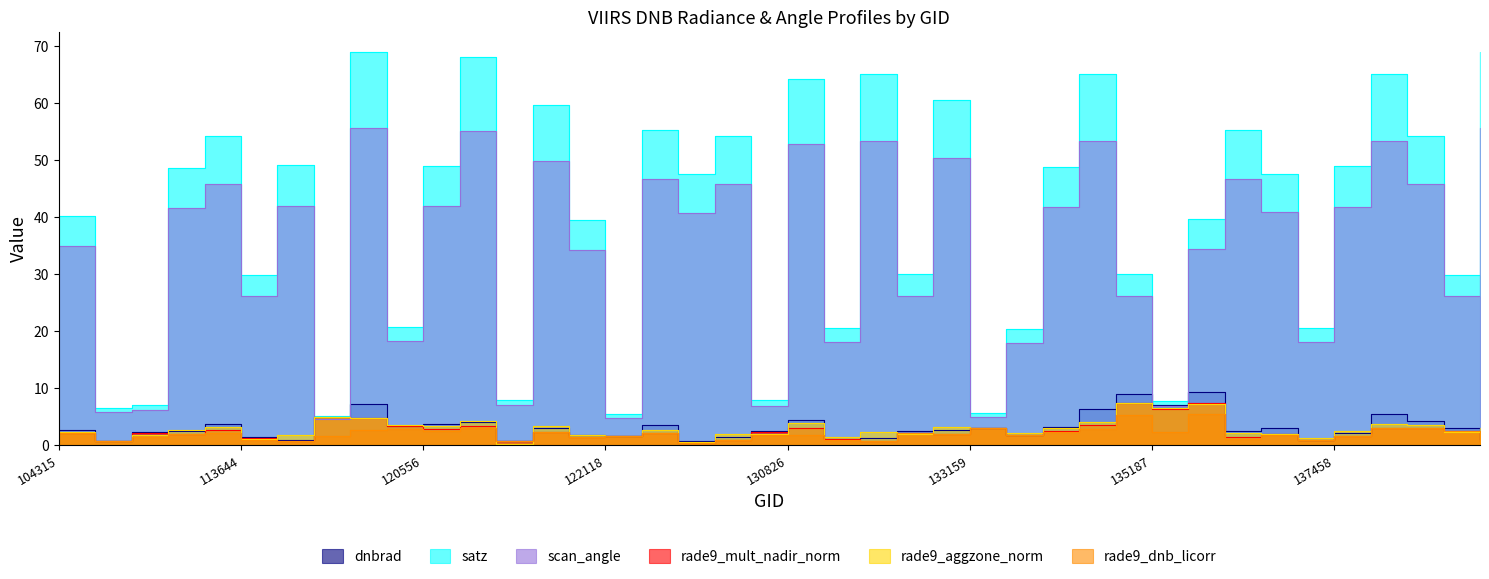

After their last crossing, which series has the higher values: rade9_mult_nadir_norm or scan_angle?

scan_angle